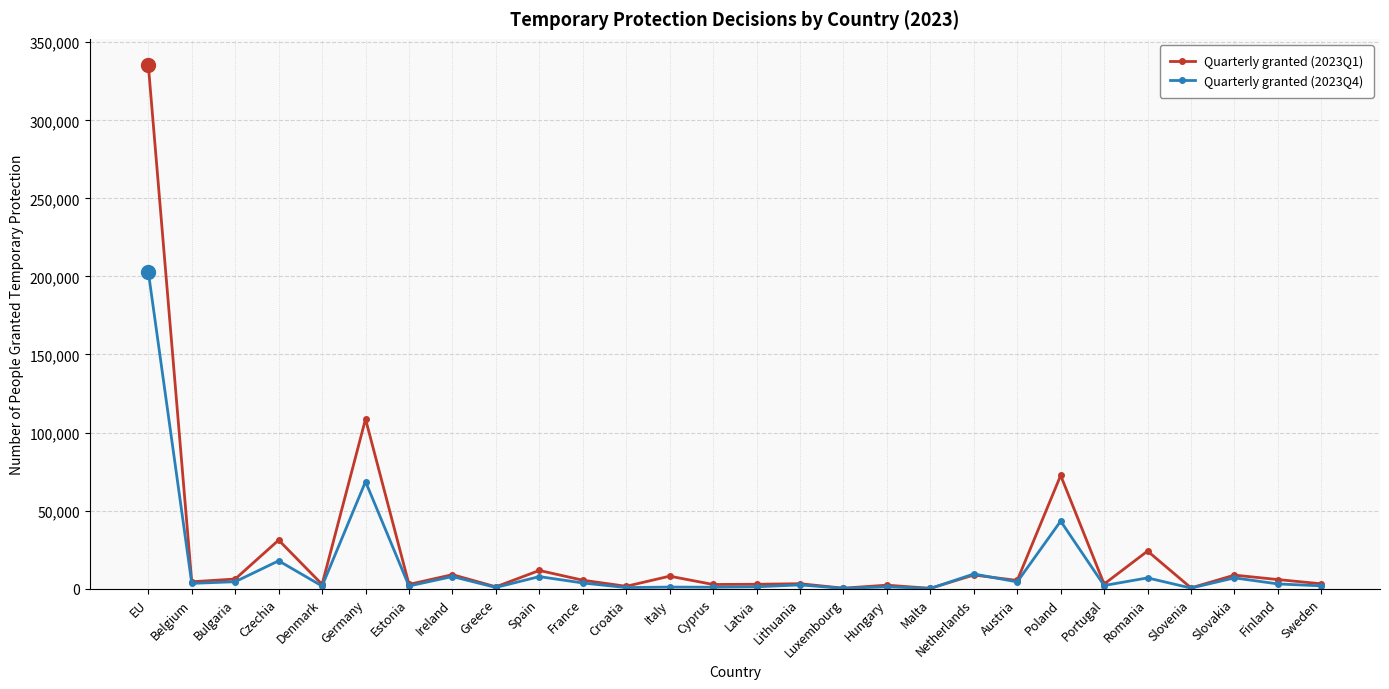

How many categories are shown in the chart?

28